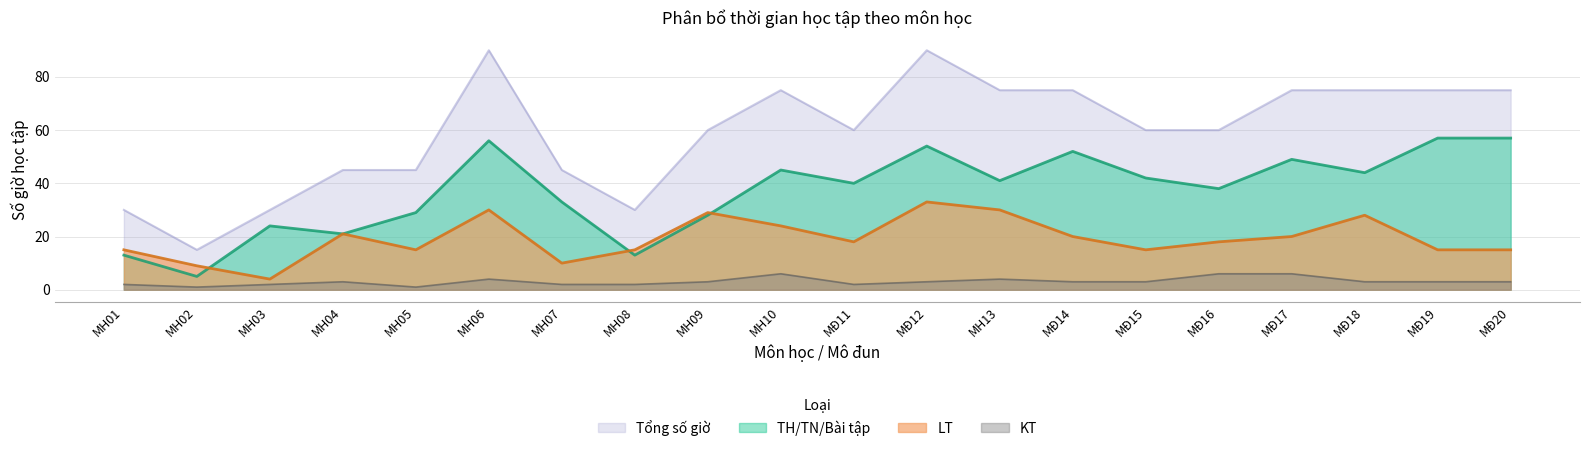

What is the total value across all series at MĐ17?

150